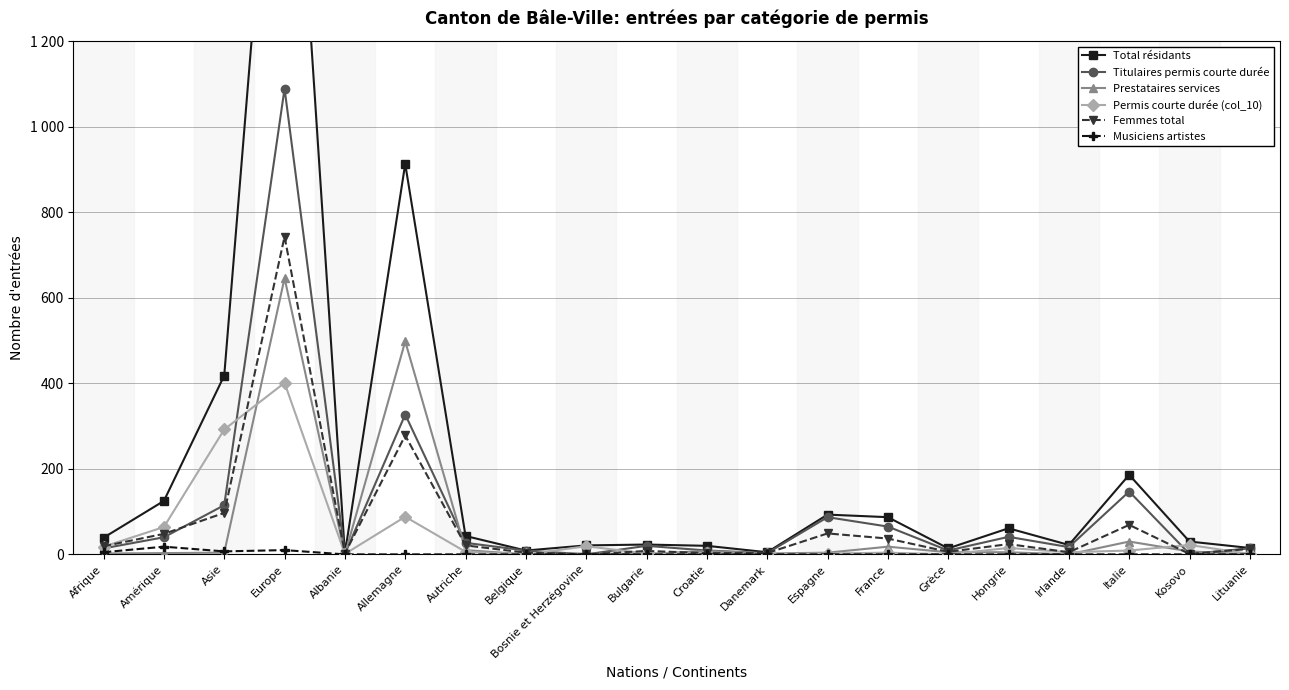

Between Belgique and Croatie, which series saw the biggest shift?

Total résidants